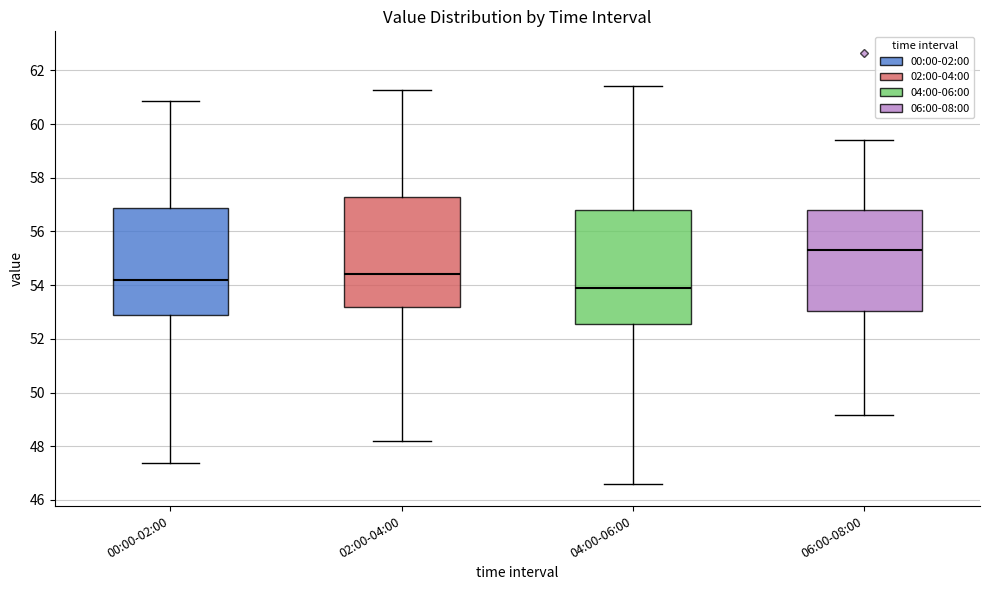

Which box's median line is the highest?

06:00-08:00